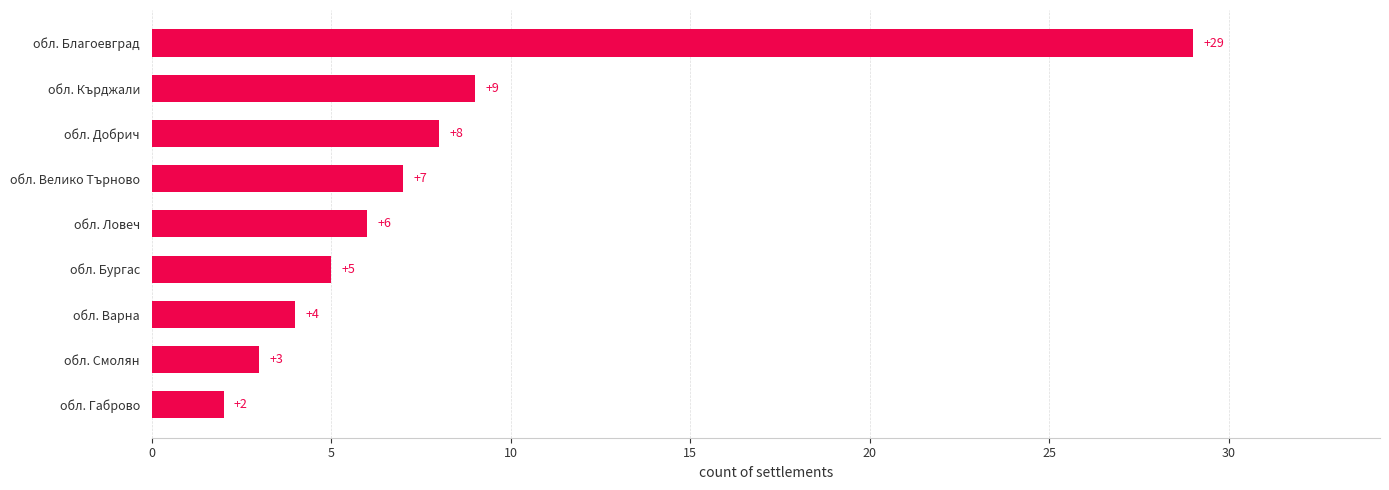

Between обл. Ловеч and обл. Велико Търново, which is larger?

обл. Велико Търново